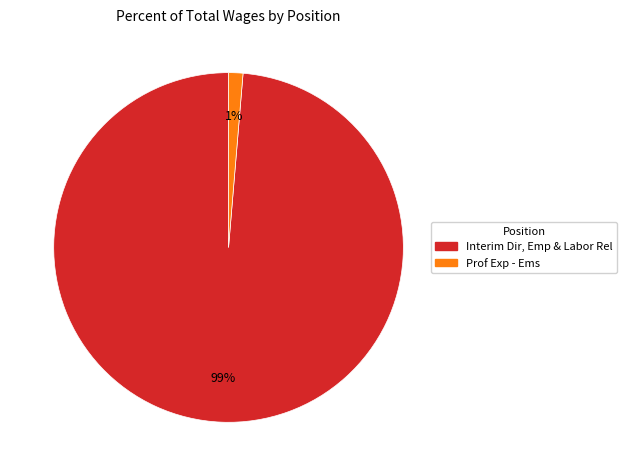

Between Prof Exp - Ems and Interim Dir, Emp & Labor Rel, which is larger?

Interim Dir, Emp & Labor Rel